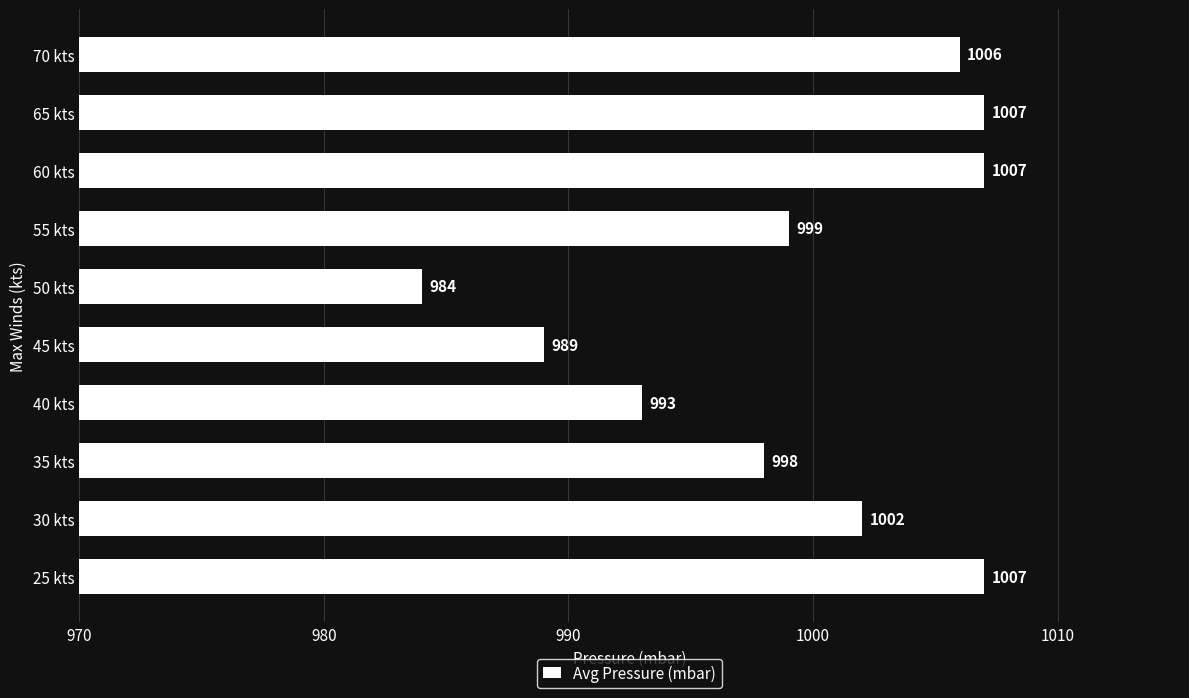

Reading bottom to top, extract all data points from this chart.

25 kts=1007	30 kts=1002	35 kts=998	40 kts=993	45 kts=989	50 kts=984	55 kts=999	60 kts=1007	65 kts=1007	70 kts=1006